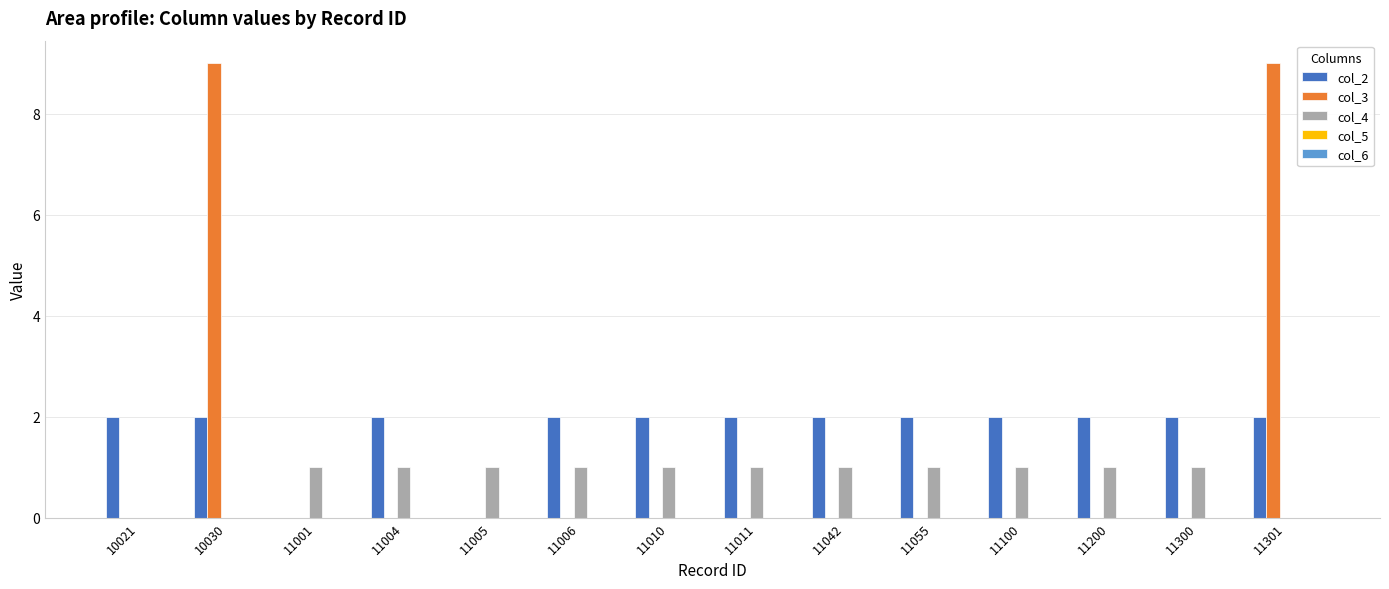

What is the total value across all series at 11300?

3